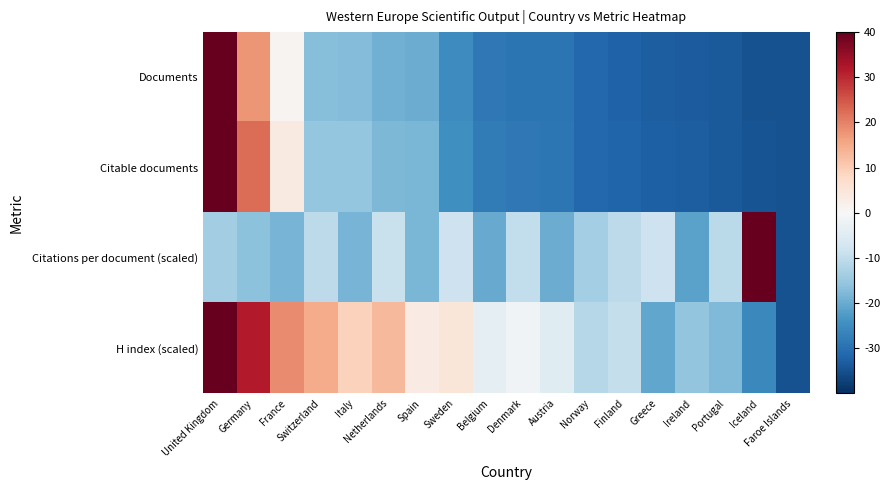

At how many categories does at least one series exceed 34?

2